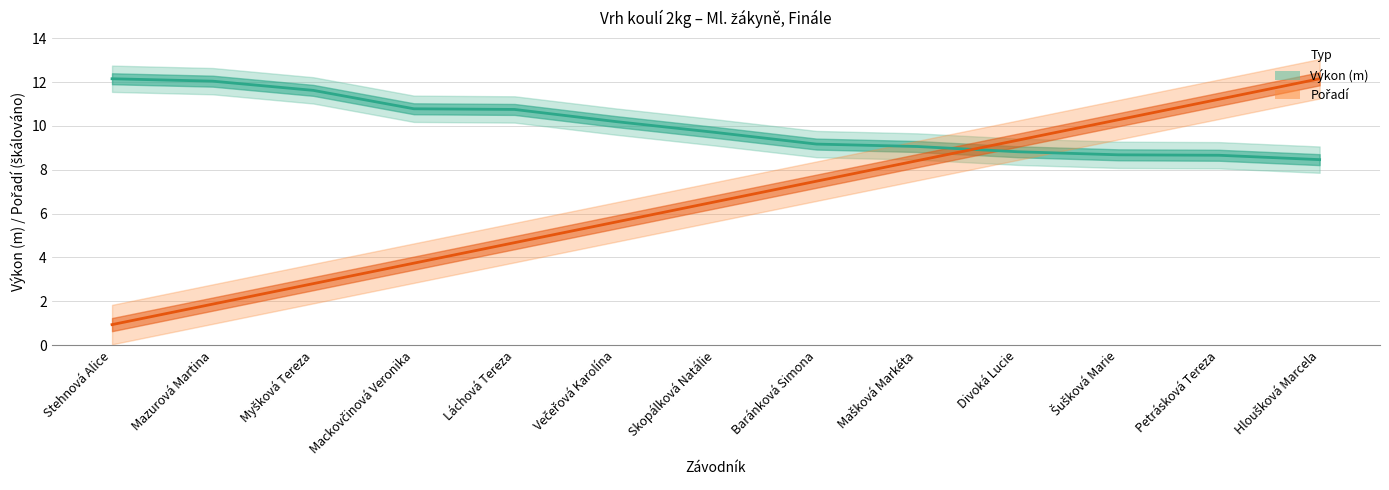

Which has a higher value, Mackovčinová Veronika or Mazurová Martina?

Mazurová Martina